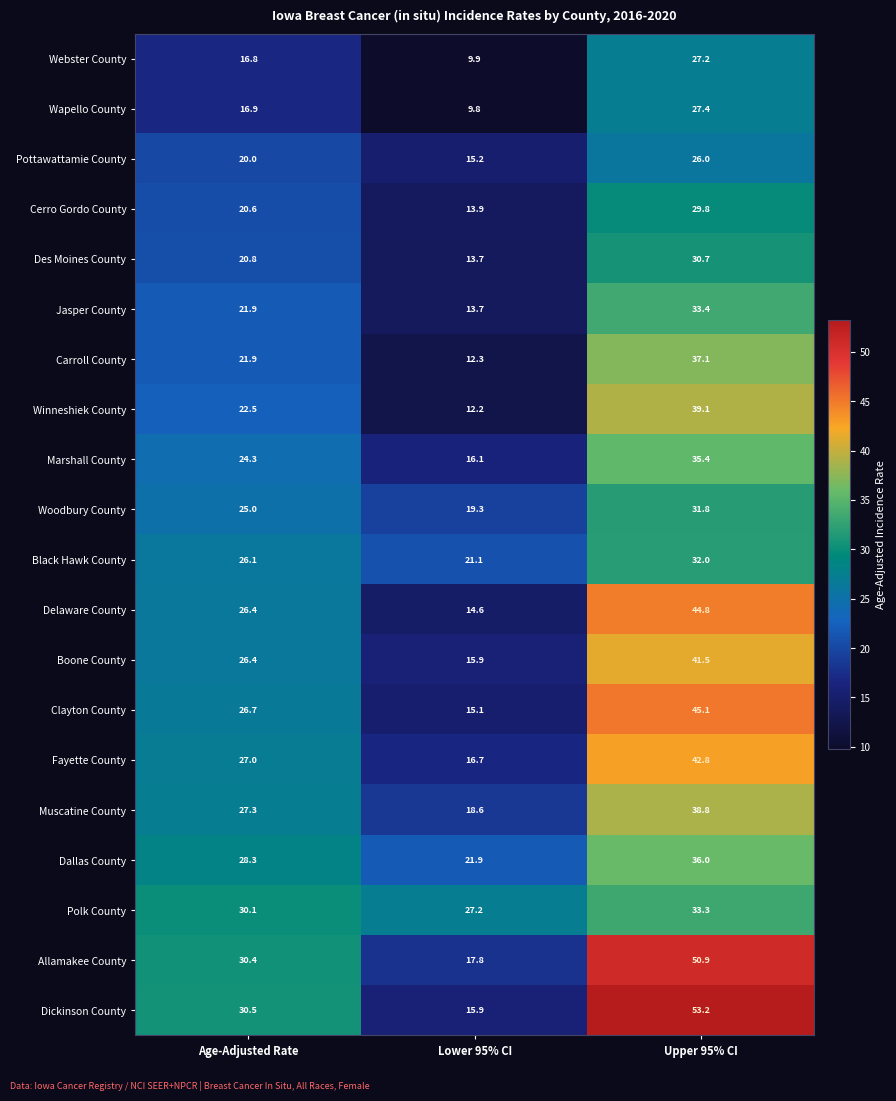

Is the value of Polk County at Lower 95% CI greater than the value of Woodbury County at Upper 95% CI?

No